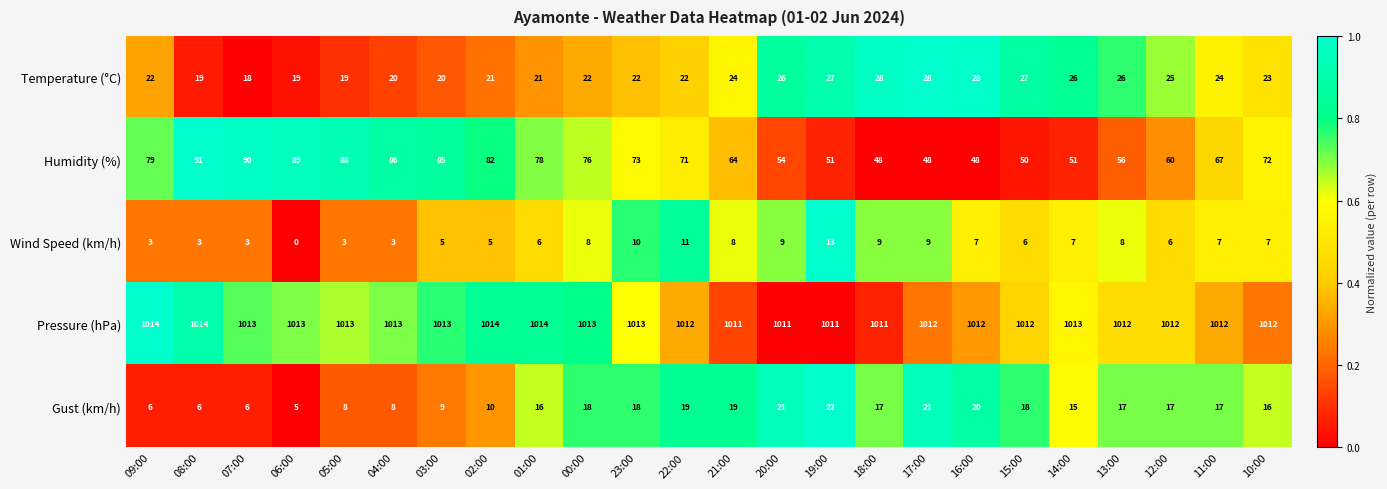

The Wind Speed (km/h) series shows 4 at 21:00. True or false?

False